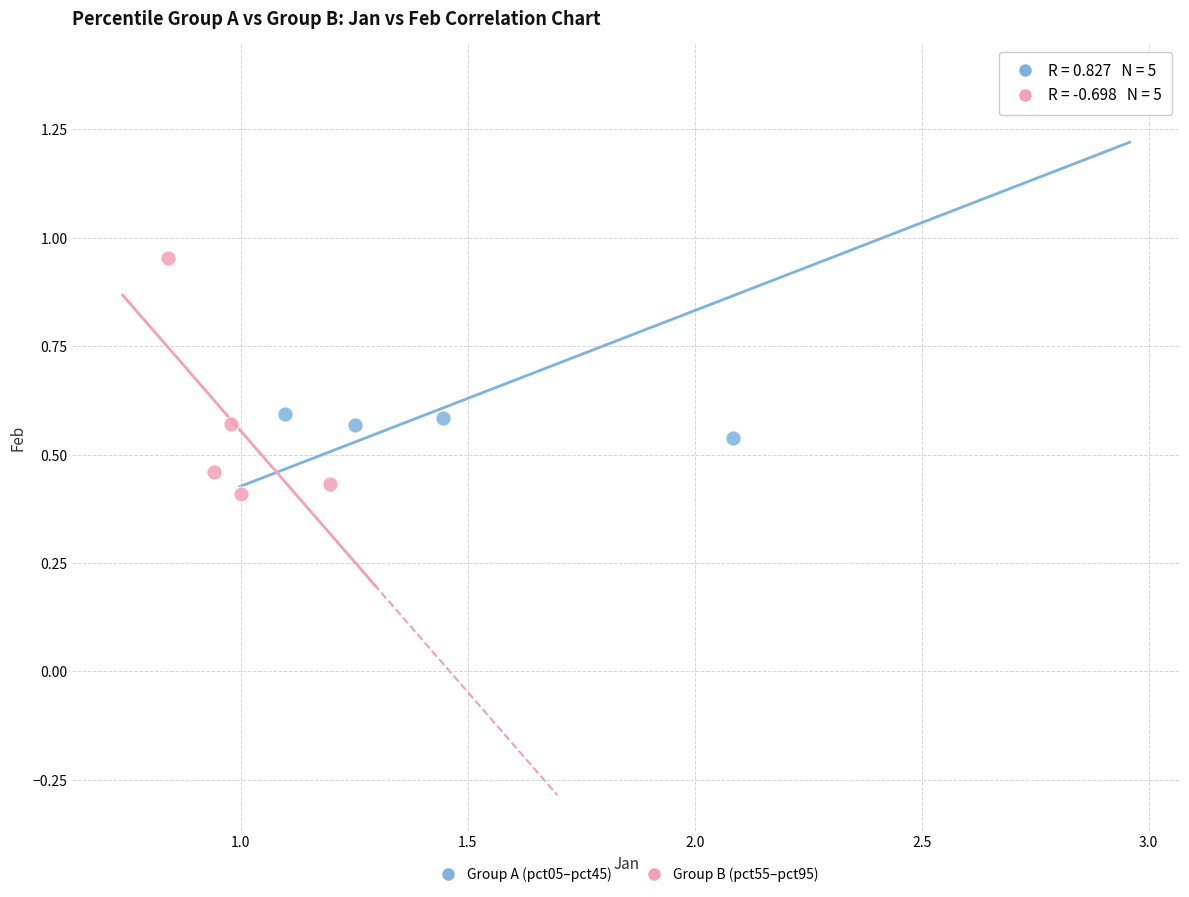

Which series contains the highest Y value?

Group A (pct05–pct45)